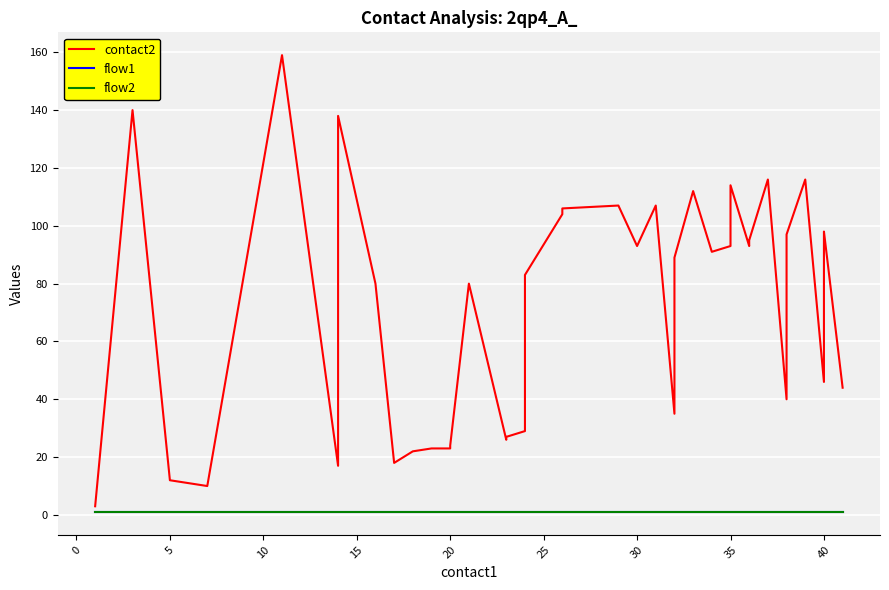

What are all the series names shown in the legend?

contact2, flow1, flow2